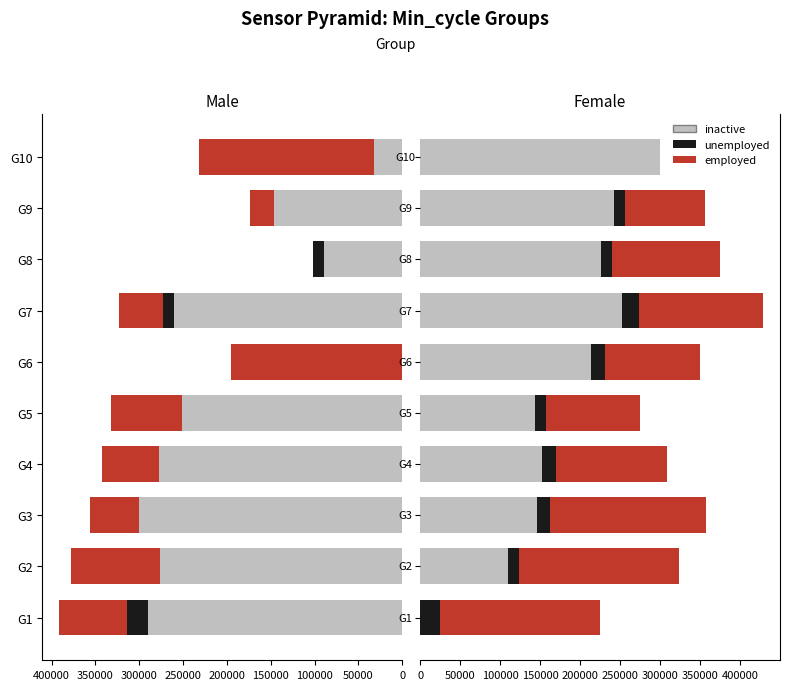

What is the value of the employed bar at the 1st from the left?

199258.5